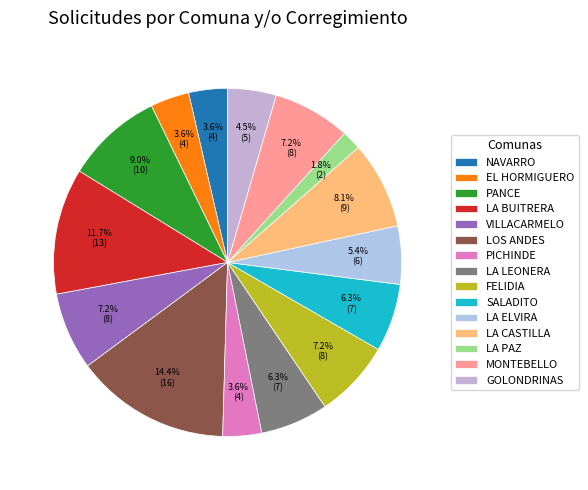

Which category has the smallest portion of the pie?

LA PAZ